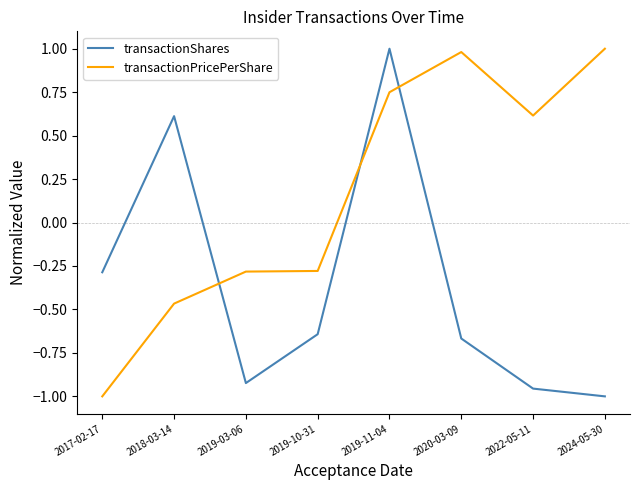

In transactionShares, how many points are higher than both neighbors (excluding endpoints)?

2